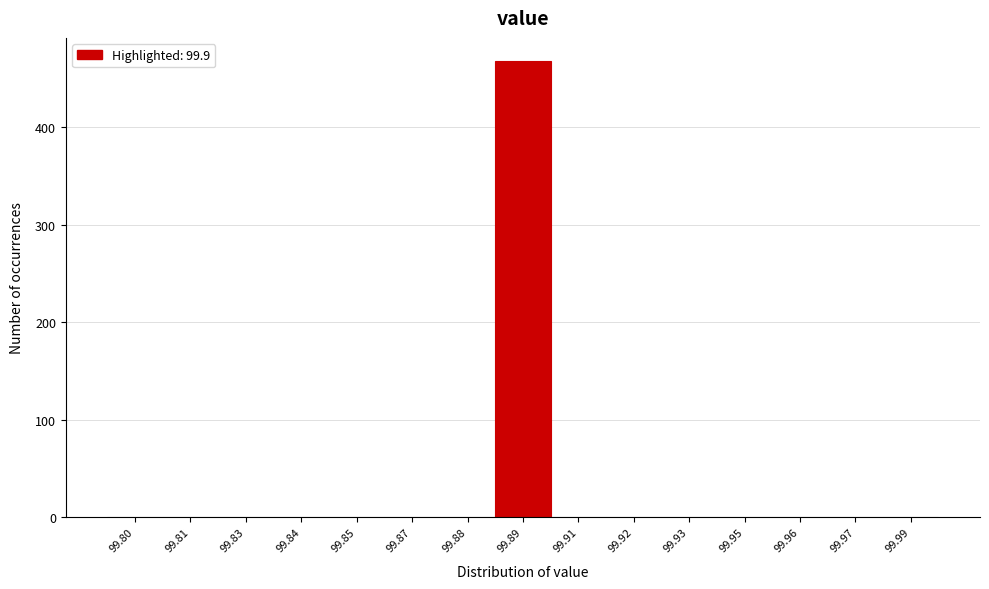

Reading left to right, extract all data points from this chart.

99.80=0	99.81=0	99.83=0	99.84=0	99.85=0	99.87=0	99.88=0	99.89=468	99.91=0	99.92=0	99.93=0	99.95=0	99.96=0	99.97=0	99.99=0